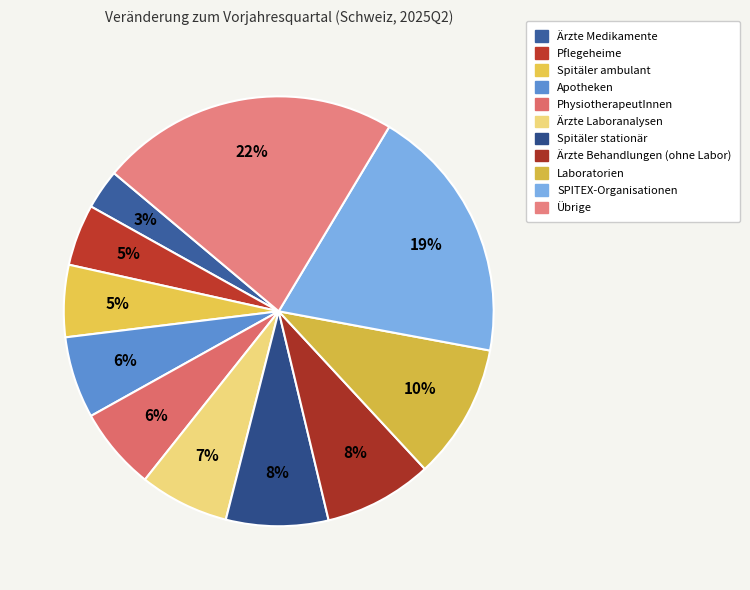

What is the largest slice in the pie chart?

Übrige